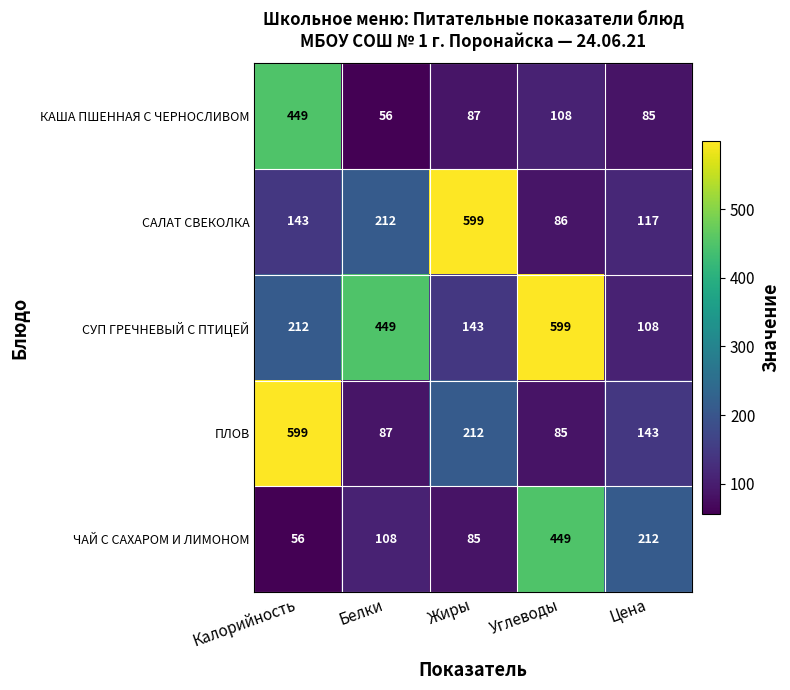

Which series has the widest spread of values?

ПЛОВ